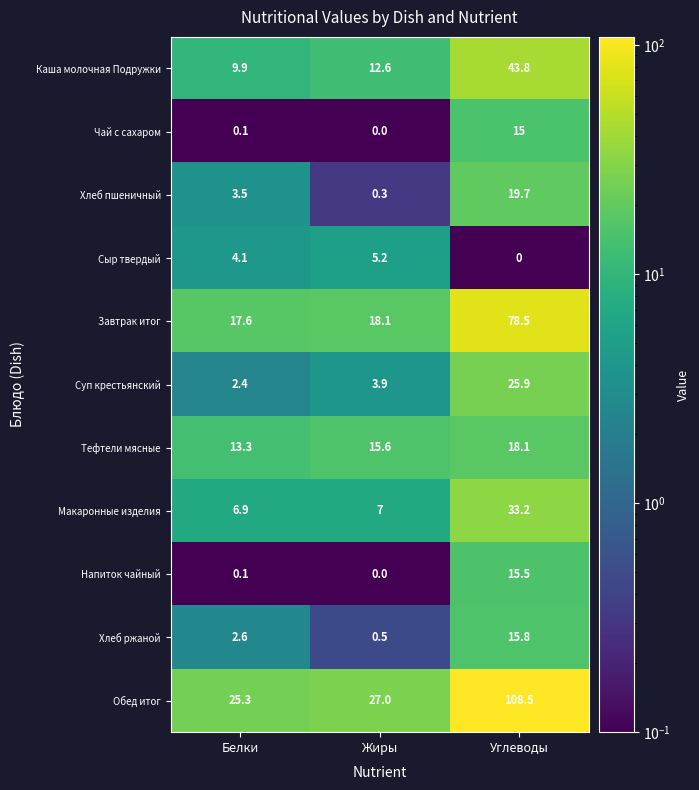

Is the value of Каша молочная Подружки at Жиры greater than the value of Хлеб ржаной at Белки?

Yes